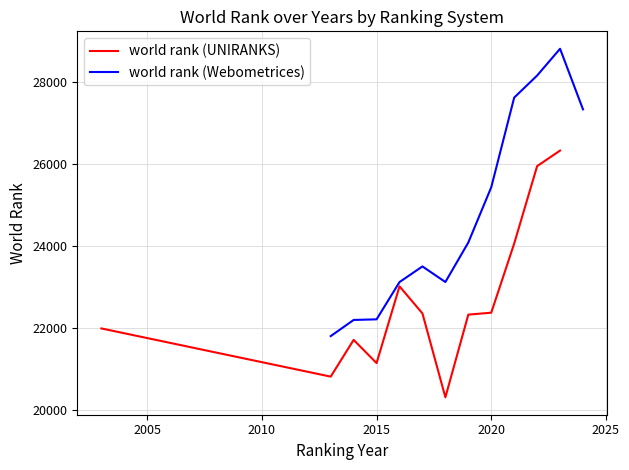

What is the lowest value of the world rank (UNIRANKS) series?

20306